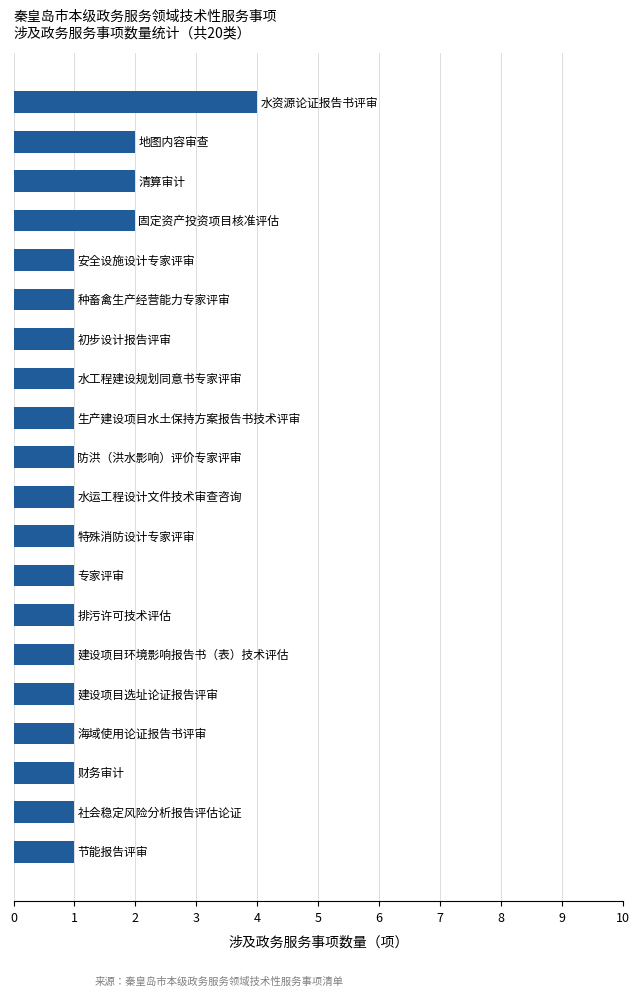

What is the greatest value displayed?

4